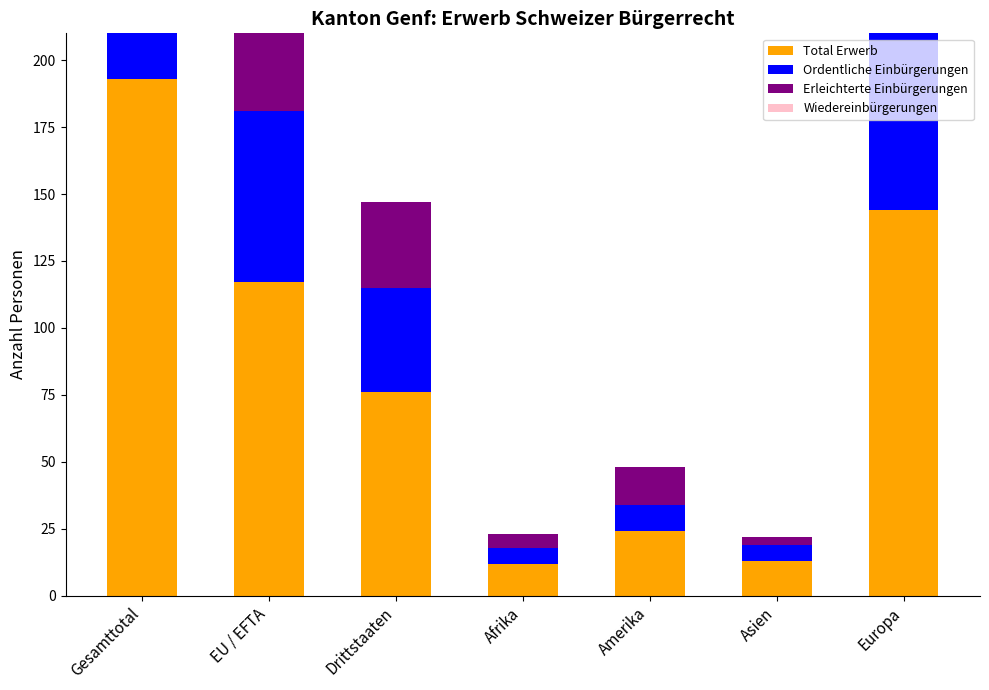

What is the maximum value for Ordentliche Einbürgerungen?

103